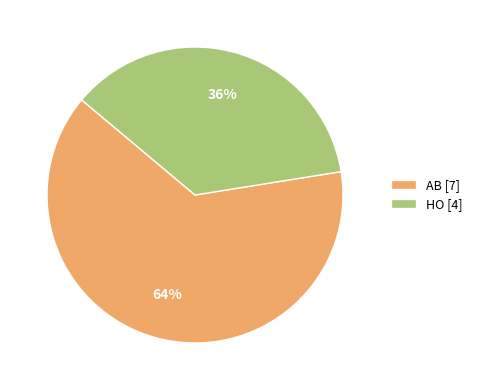

Rank the categories by value from highest to lowest.

AB, HO